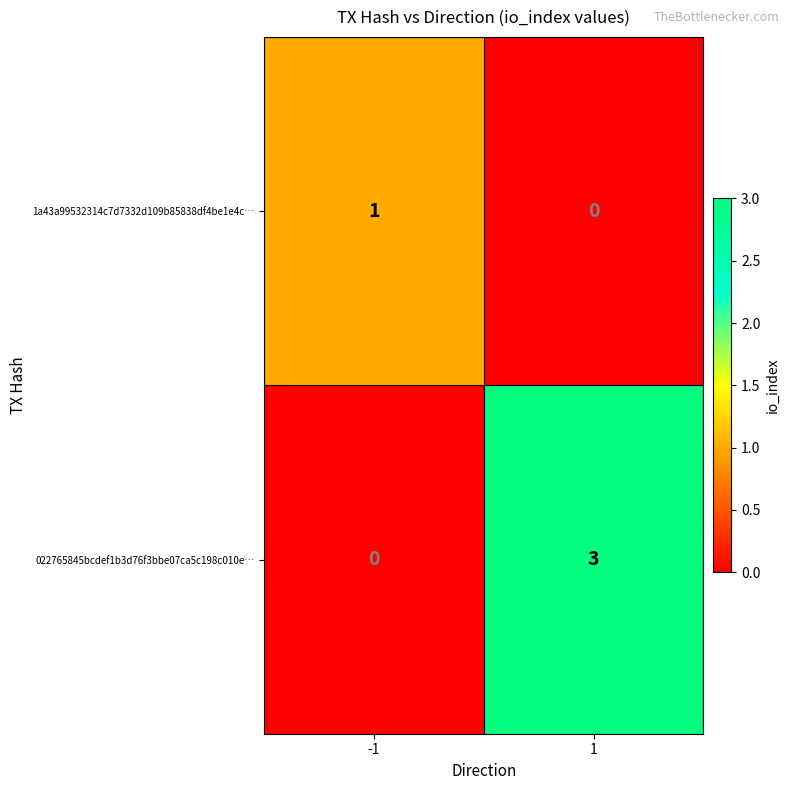

The 1a43a99532314c7d7332d109b85838df4be1e4c… series shows 2 at -1. True or false?

False